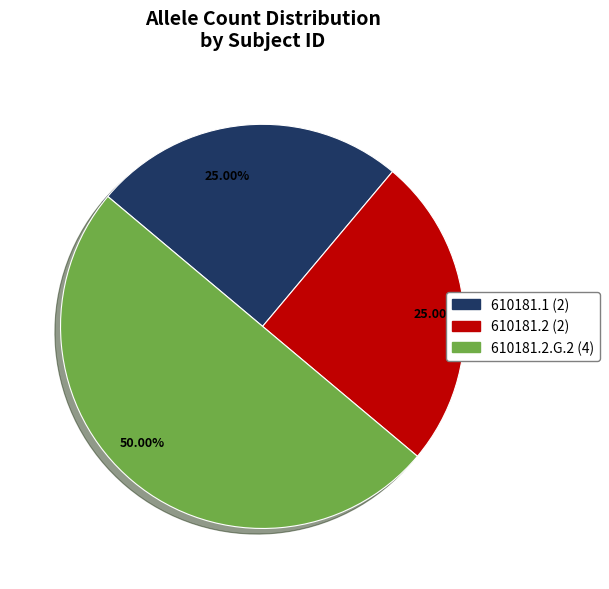

How many slices are in this pie chart?

3